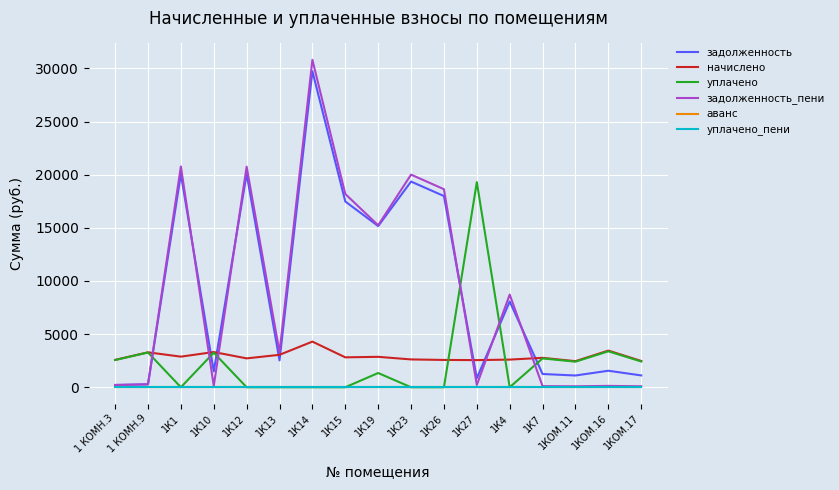

True or false: задолженность and уплачено_пени intersect in this chart.

False